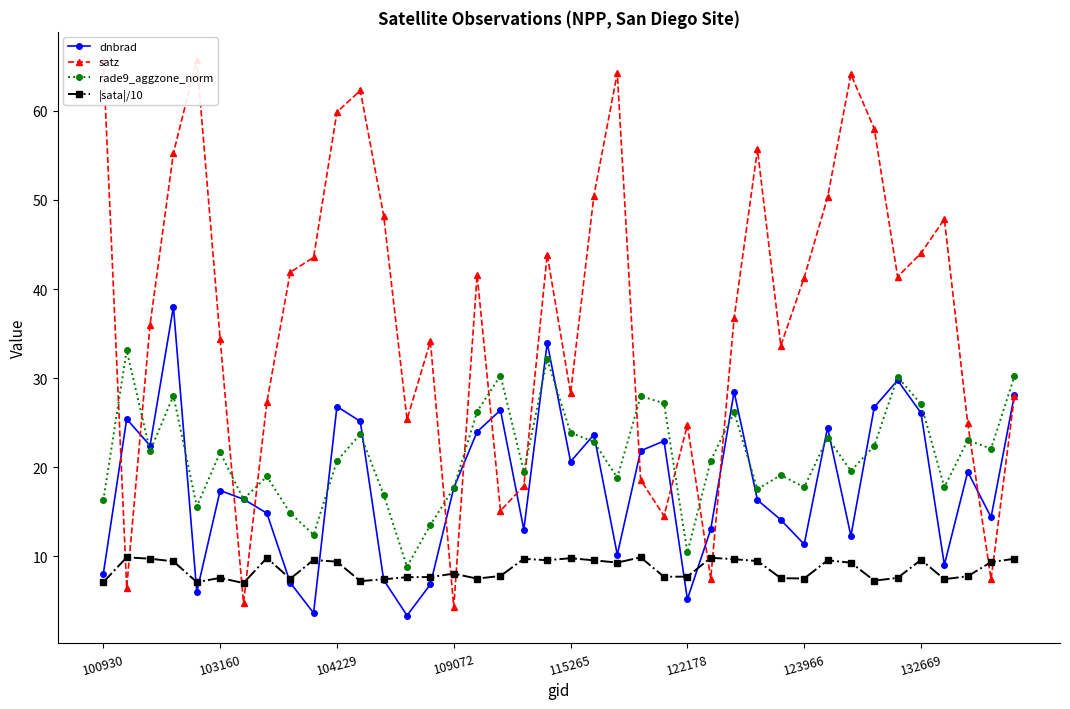

What is the highest value of the dnbrad series?

38.0